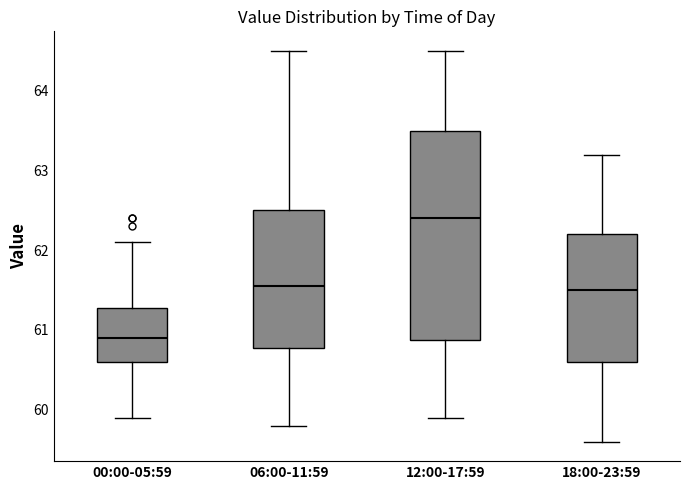

Which box is the tallest, from its lower edge to its upper edge?

12:00-17:59